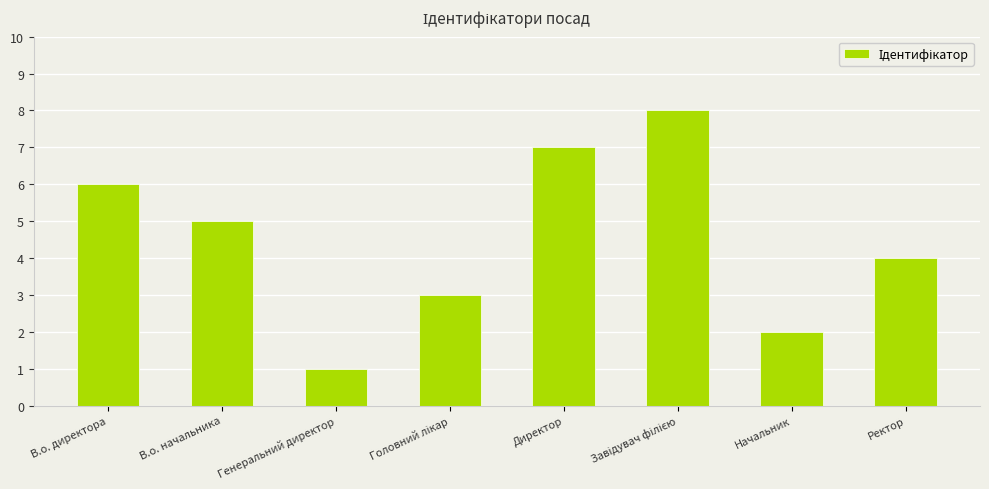

The value at Генеральний директор is 0. True or false?

False